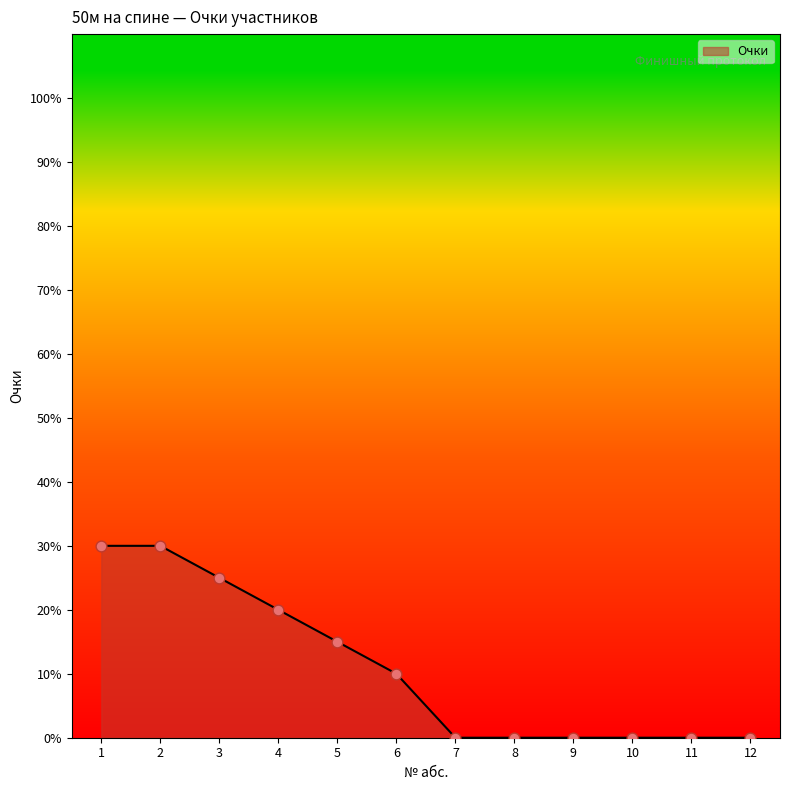

What is the change in value from 3 to 11?

-25